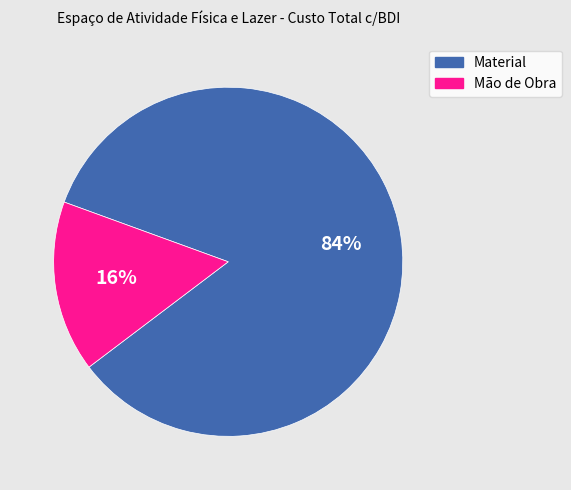

Count the number of slices in the pie.

2